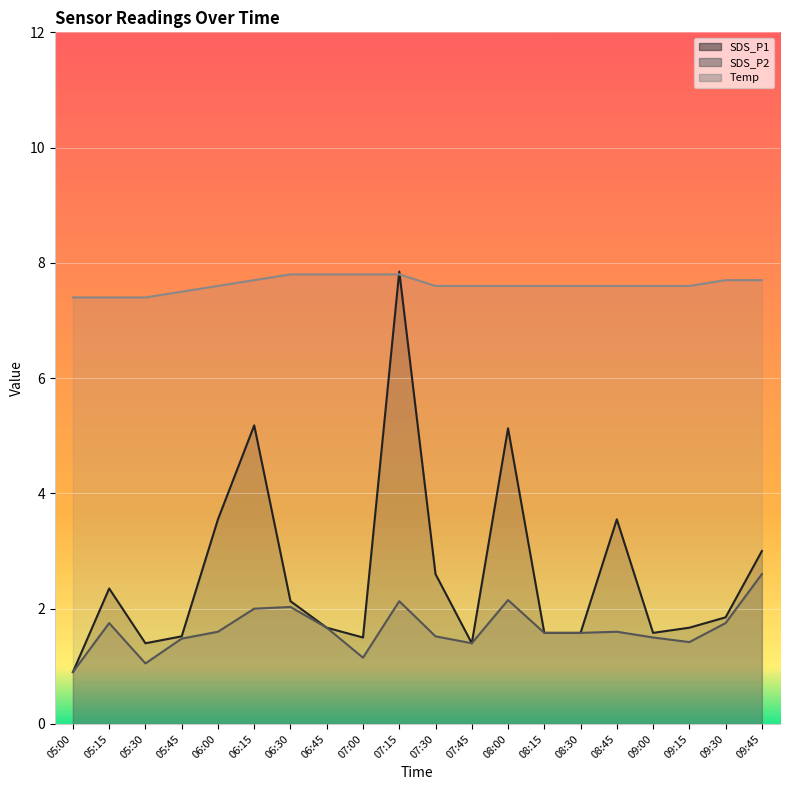

At how many categories does at least one series exceed 3?

20